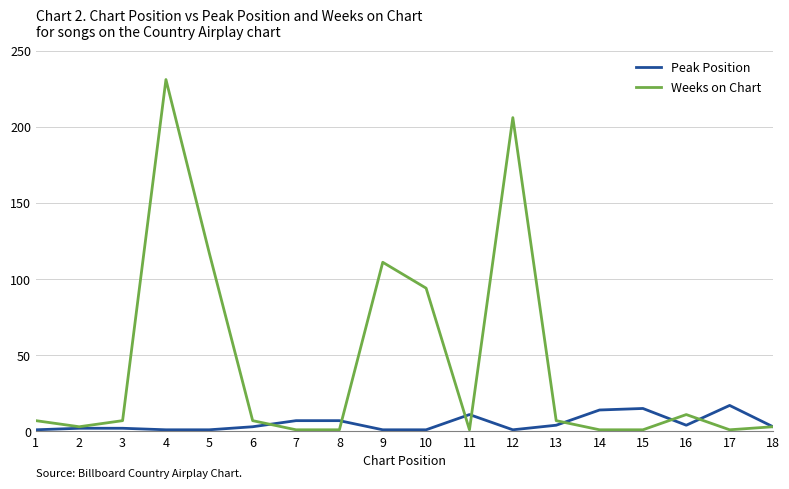

Between 10 and 18, which series saw the biggest shift?

Weeks on Chart